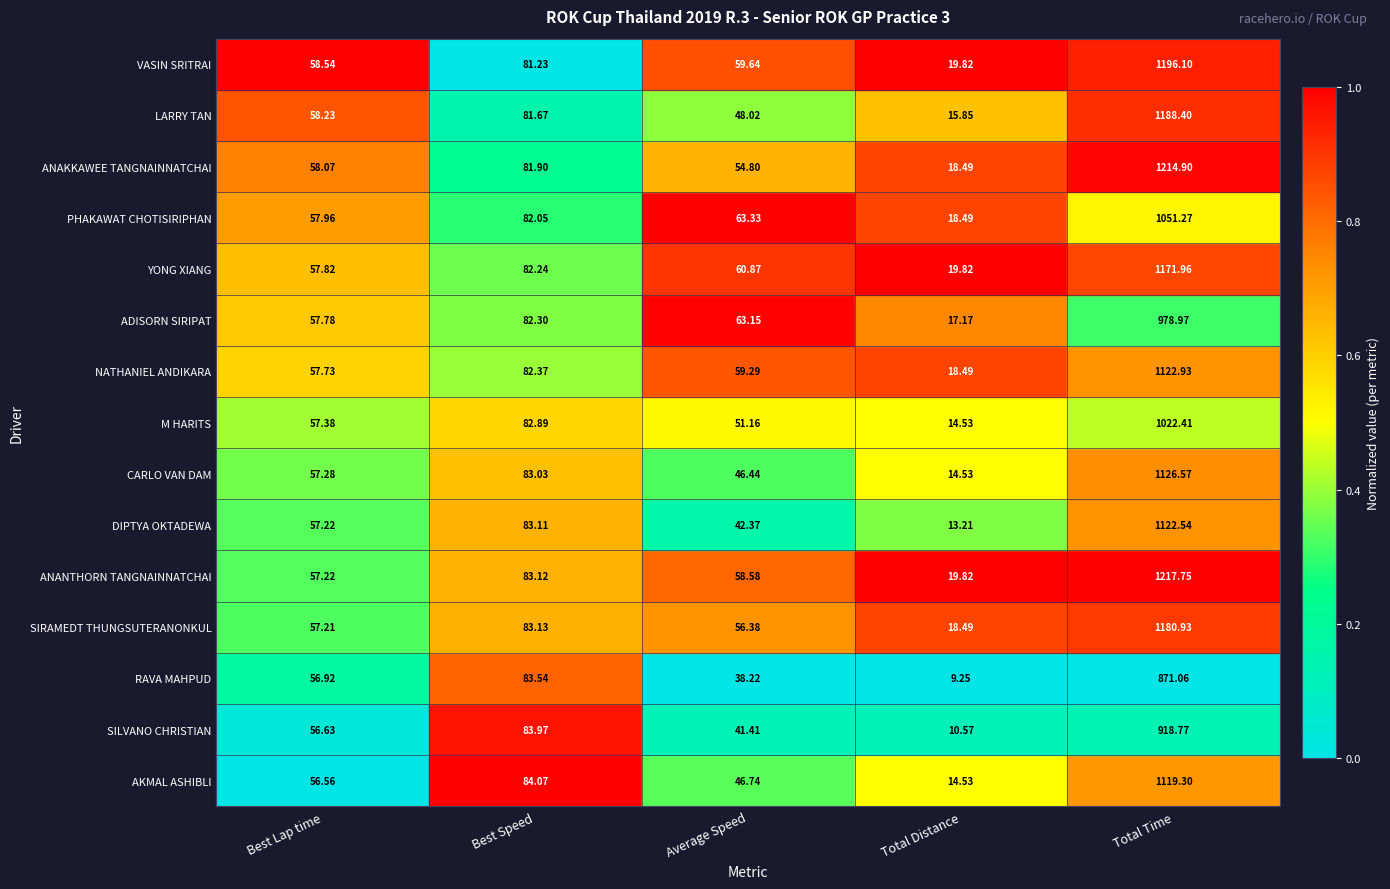

Rank the series by their maximum value, from highest to lowest.

ANANTHORN TANGNAINNATCHAI, ANAKKAWEE TANGNAINNATCHAI, VASIN SRITRAI, LARRY TAN, SIRAMEDT THUNGSUTERANONKUL, YONG XIANG, CARLO VAN DAM, NATHANIEL ANDIKARA, DIPTYA OKTADEWA, AKMAL ASHIBLI, PHAKAWAT CHOTISIRIPHAN, M HARITS, ADISORN SIRIPAT, SILVANO CHRISTIAN, RAVA MAHPUD